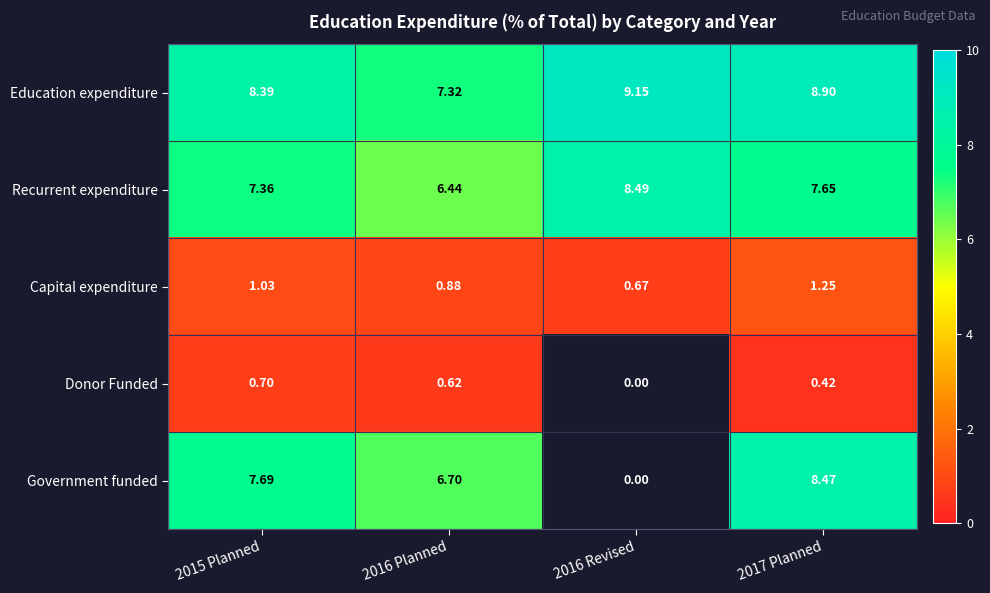

What is the greatest value displayed?

9.2